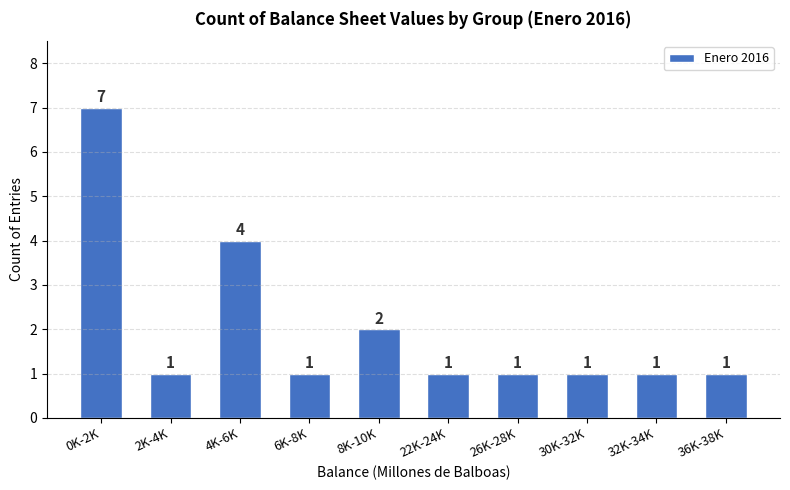

Reading right to left, transcribe all the data shown in this chart.

1	1	1	1	1	2	1	4	1	7